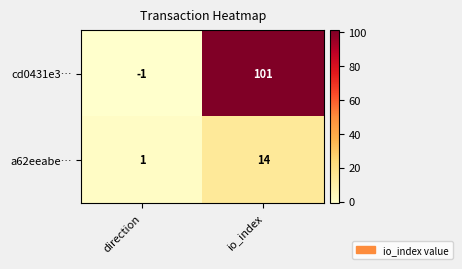

What is the difference between the maximum and minimum values in the a62eeabe… series?

13